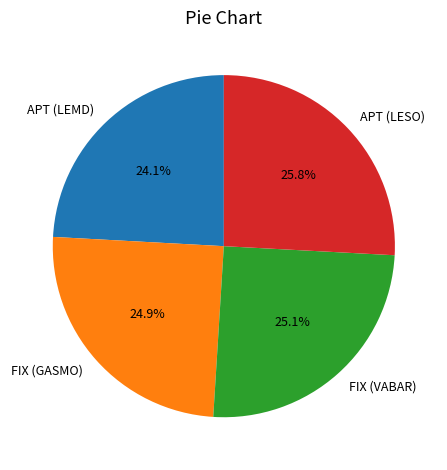

Between FIX (VABAR) and APT (LESO), which is larger?

APT (LESO)